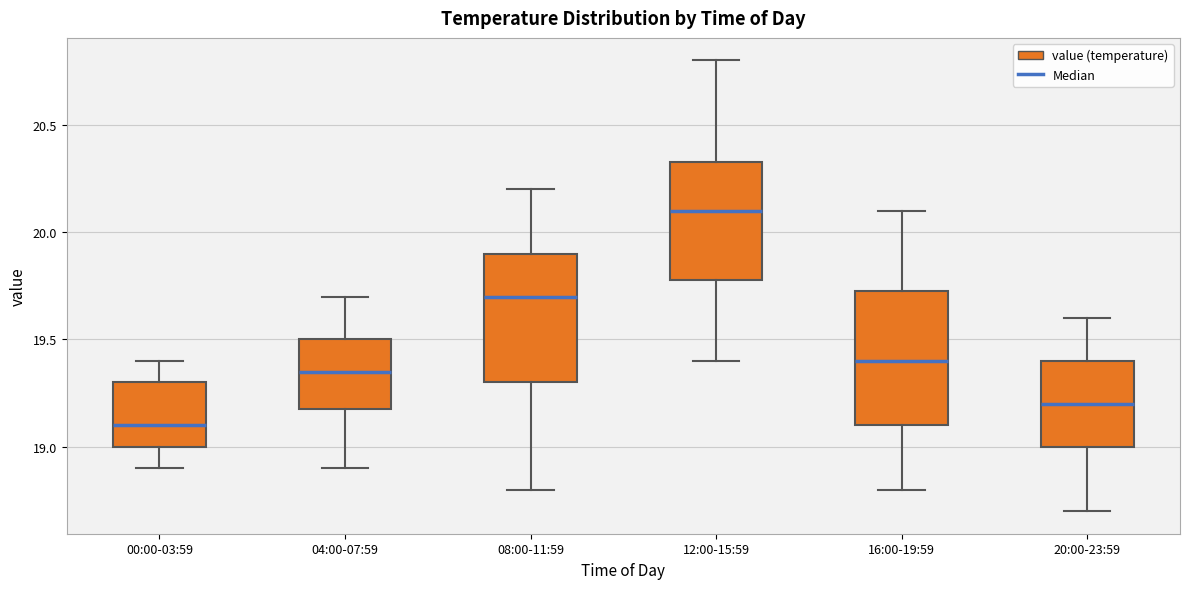

Where is the upper edge of the box for 00:00-03:59 on the y-axis? The values are not printed on the chart, so give them approximately, as read against the axis.

19.30